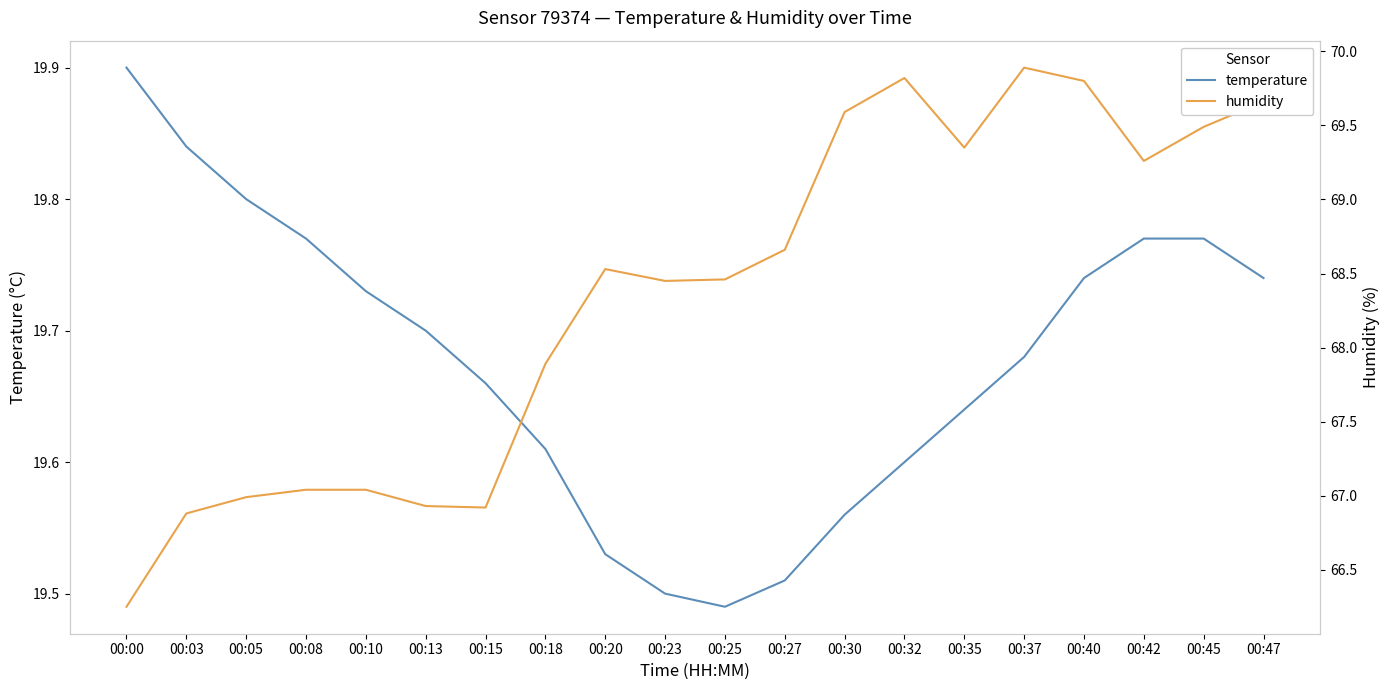

Which series has the largest total across all categories?

humidity